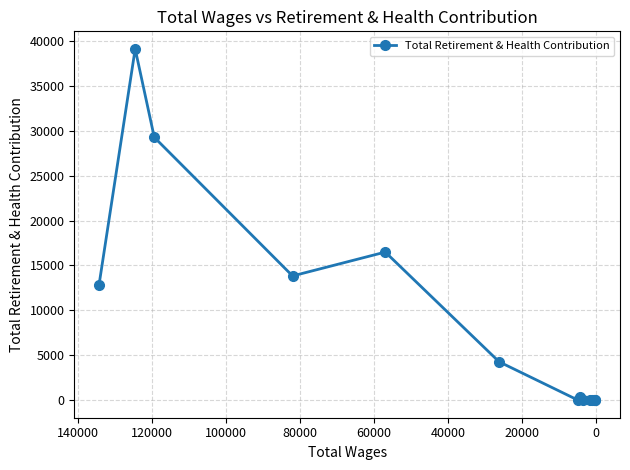

At which label is the value closest to 19558?

60000